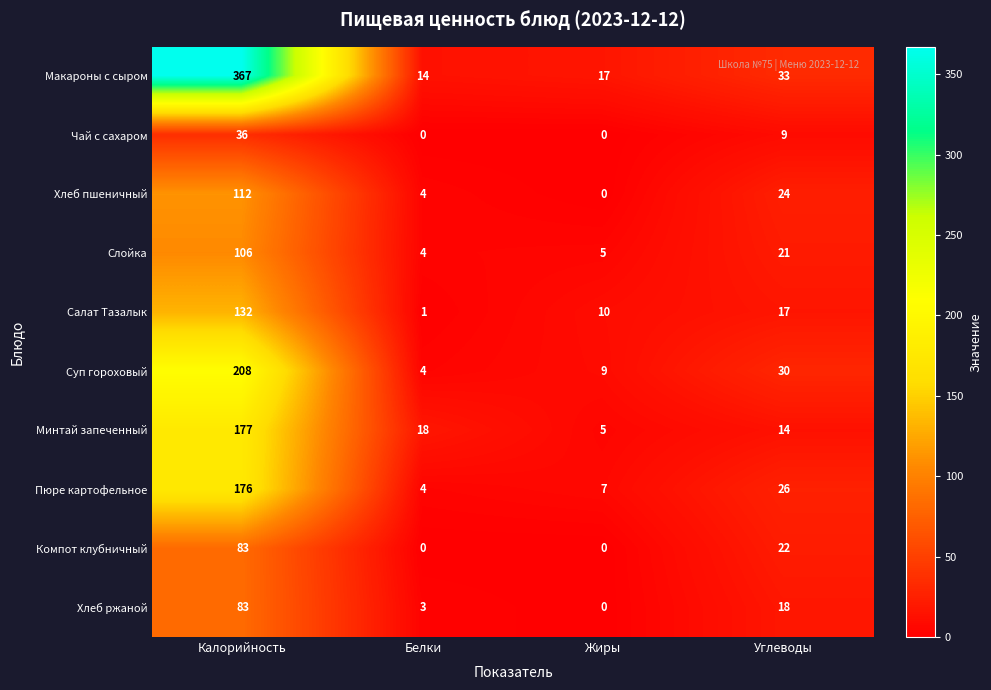

Which series has the largest range (max minus min)?

Макароны с сыром